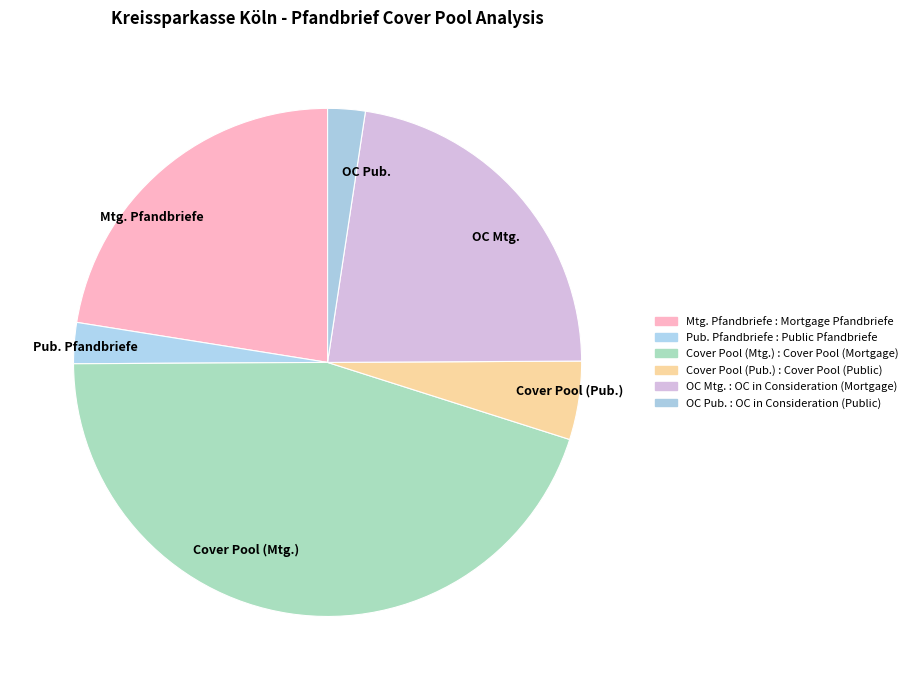

Which has a higher value, Cover Pool (Pub.) or Pub. Pfandbriefe?

Cover Pool (Pub.)